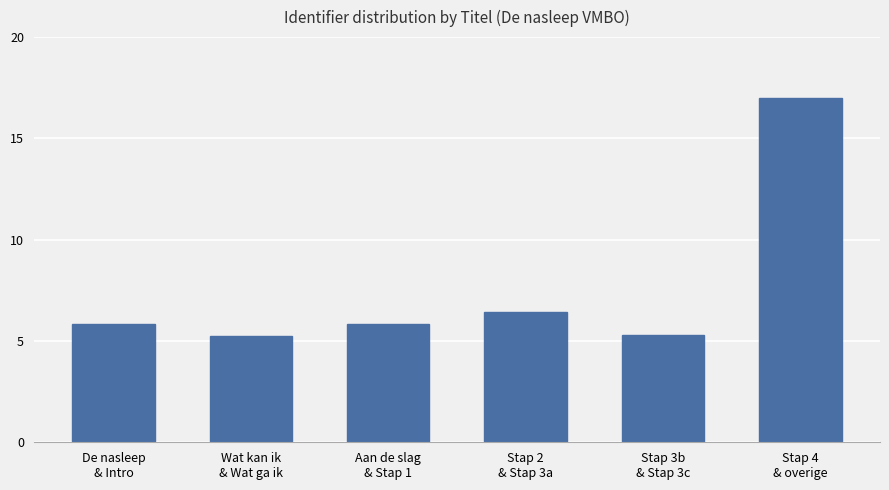

What is the smallest value displayed?

5.3